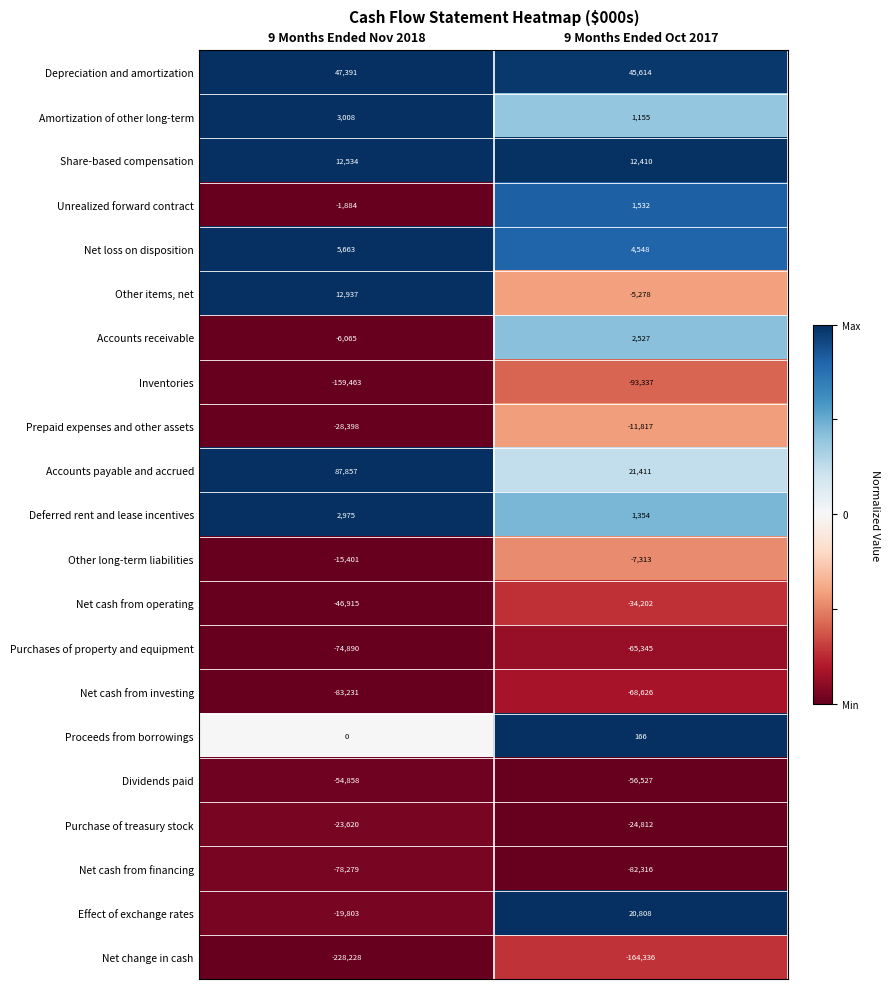

Which series has the widest spread of values?

Accounts payable and accrued